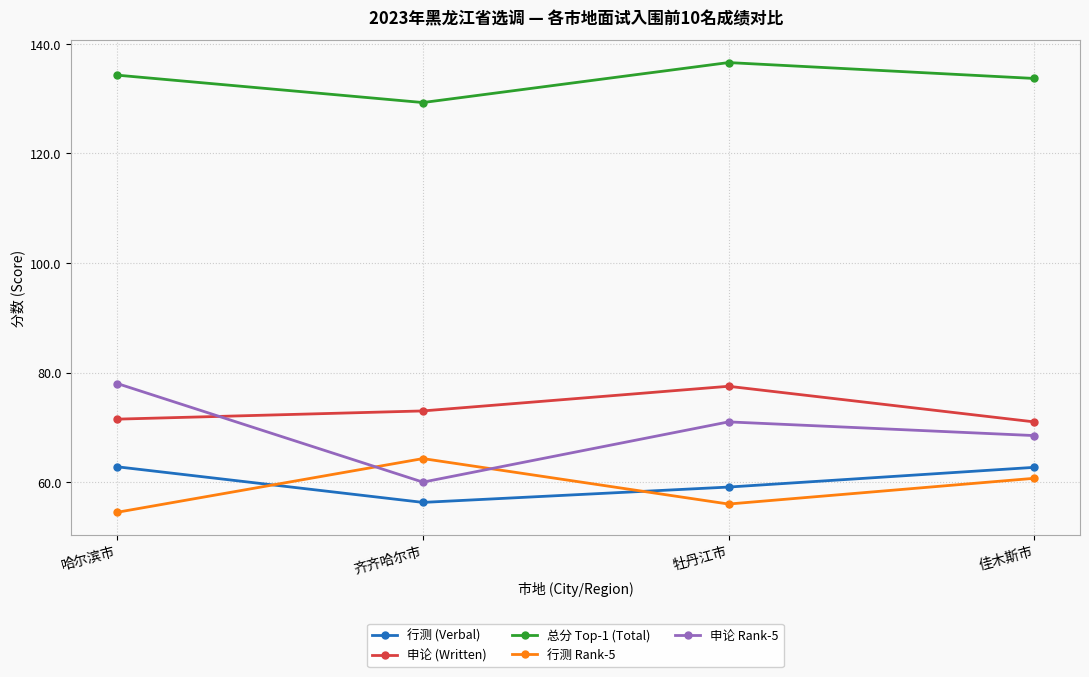

What are all the series names shown in the legend?

行测 (Verbal), 申论 (Written), 总分 Top-1 (Total), 行测 Rank-5, 申论 Rank-5